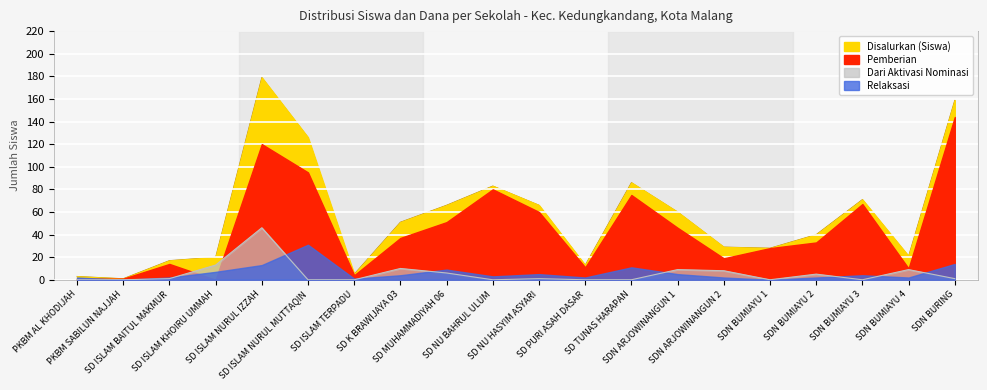

What is the label of the 8th point from the right?

SD TUNAS HARAPAN